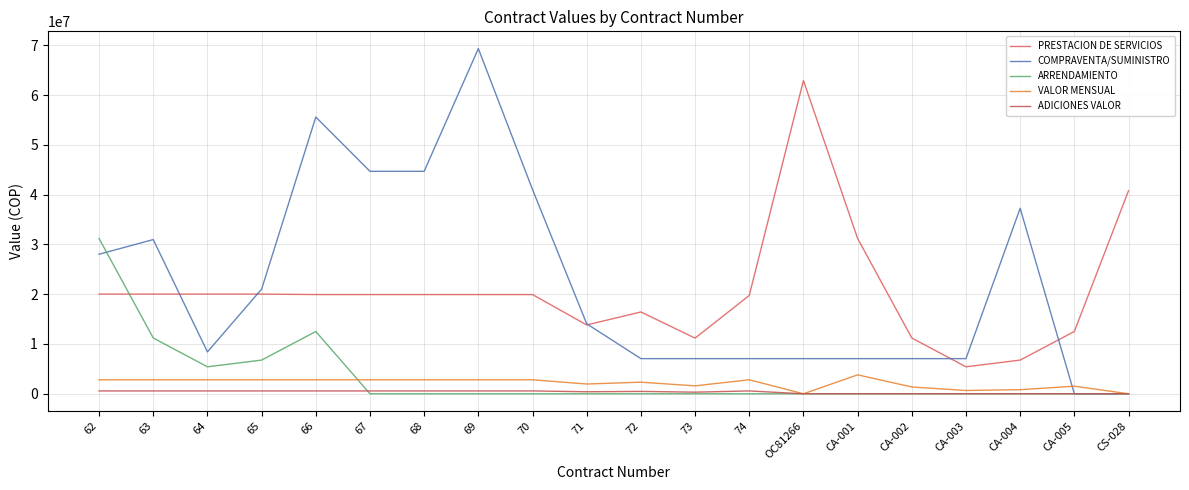

Where is ADICIONES VALOR nearest to the value 285435?

73